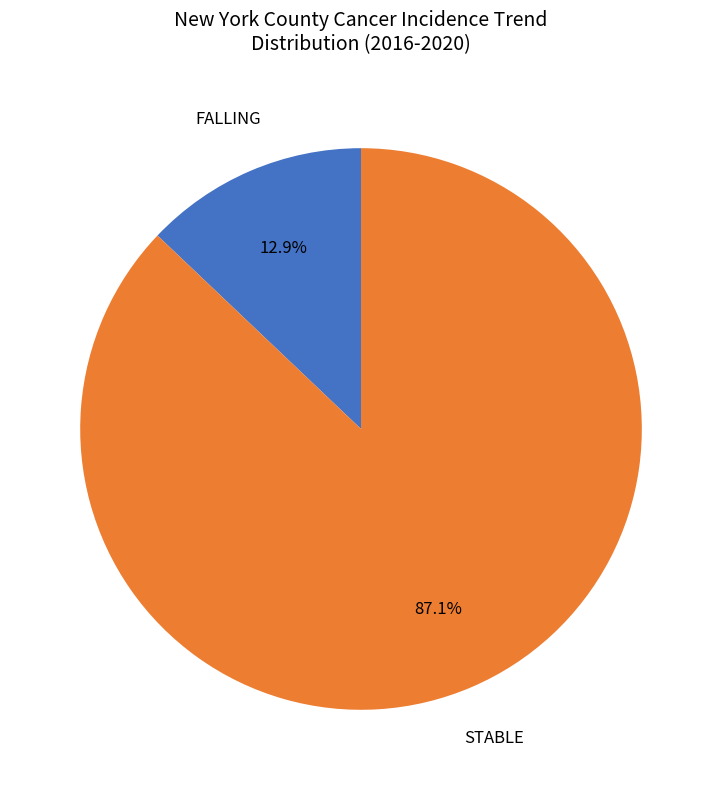

Does any single category account for the majority?

Yes